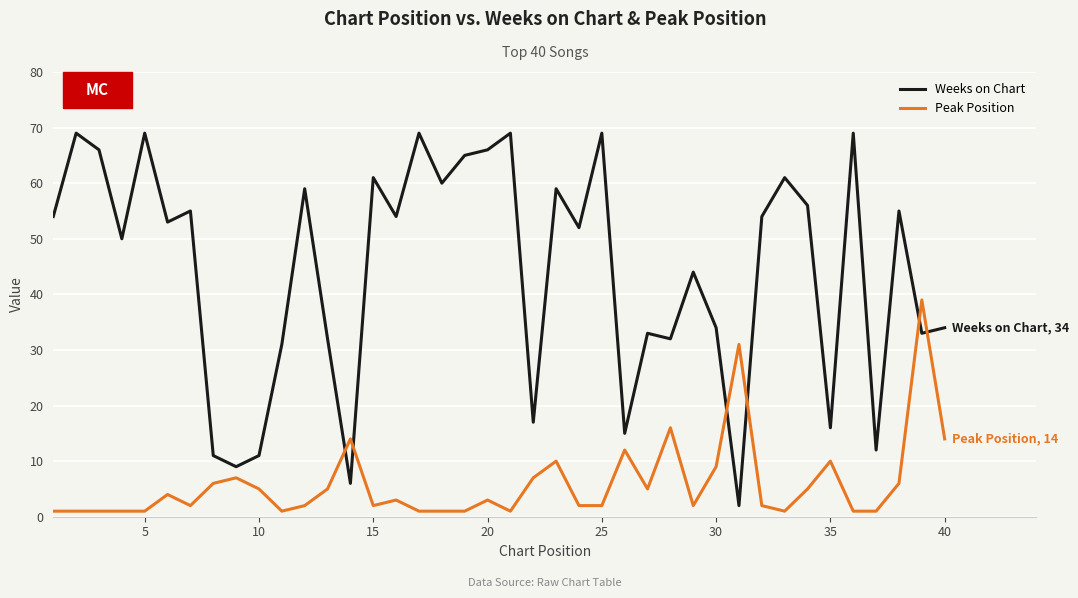

List the series in order of their overall mean, lowest first.

Peak Position, Weeks on Chart